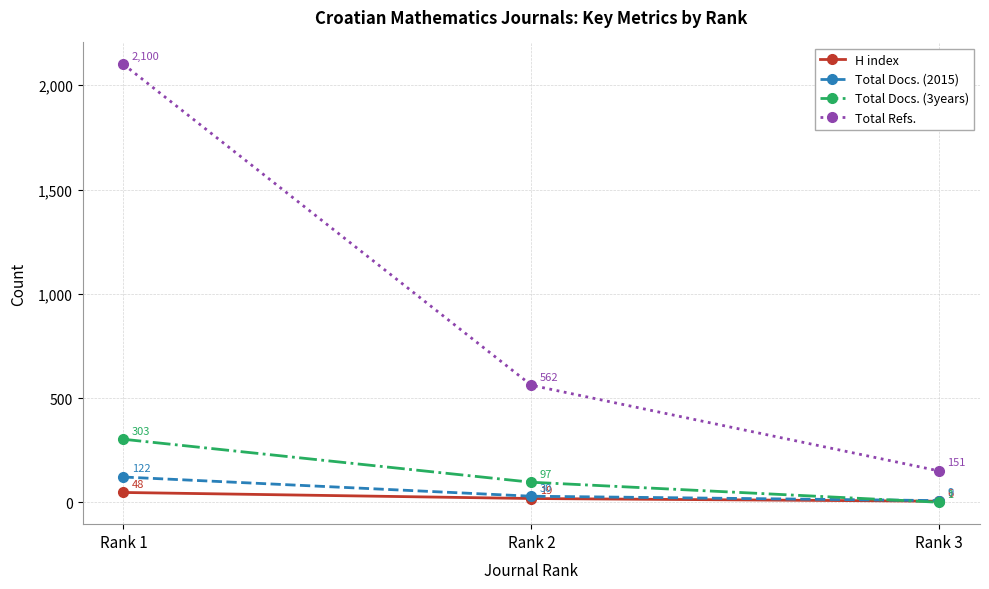

Which series has the widest spread of values?

Total Refs.